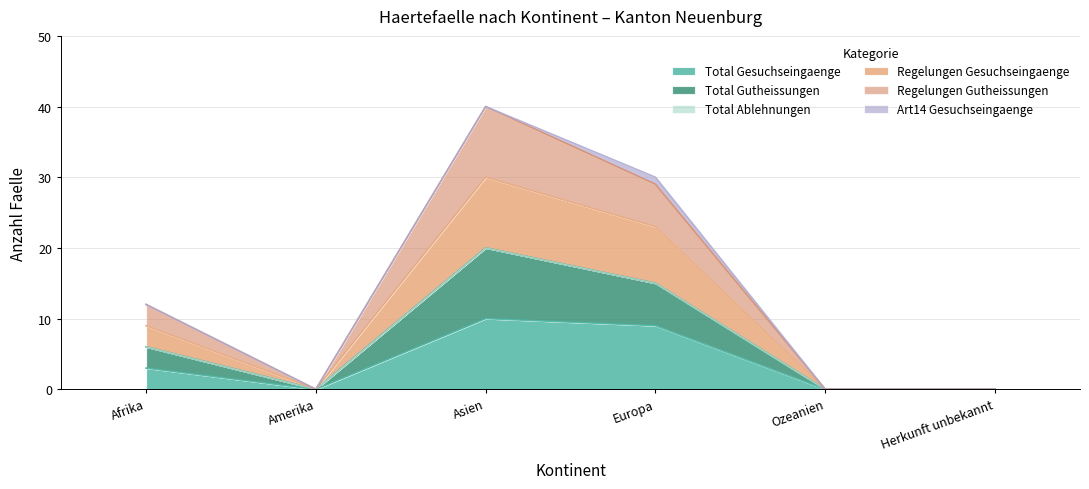

How many lines are shown in the chart?

6